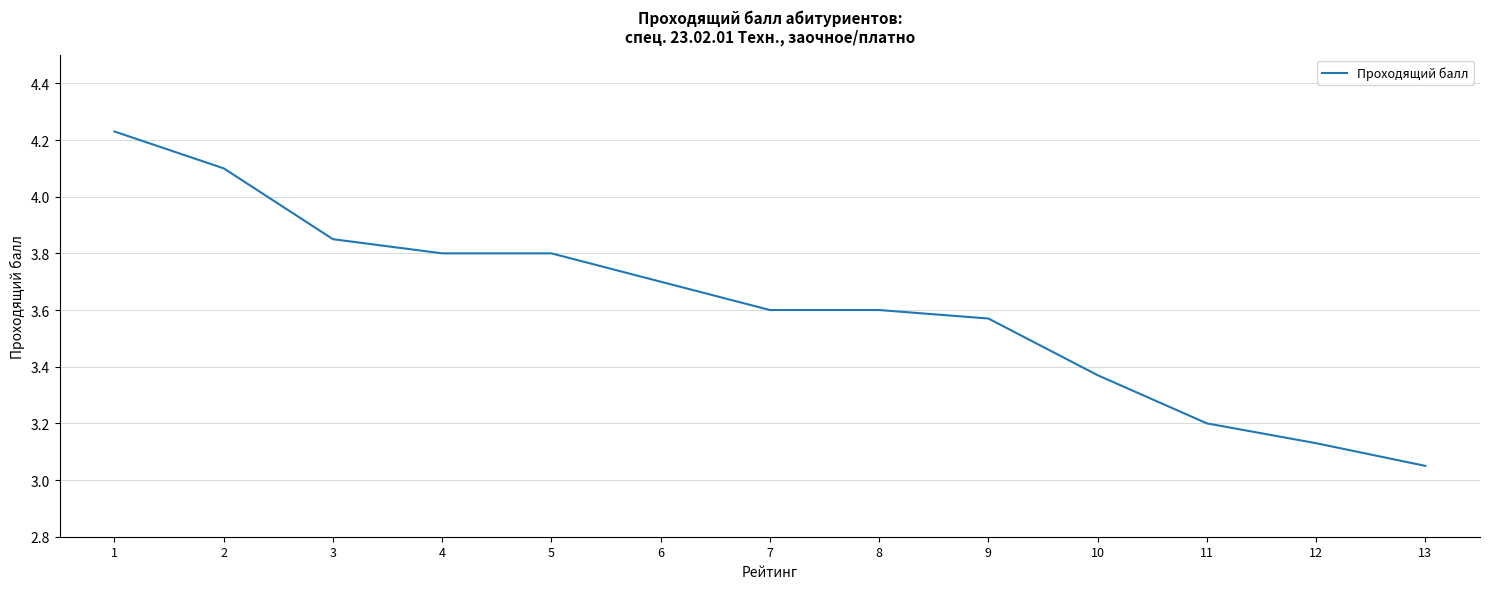

What is the difference between the maximum and minimum values?

1.2